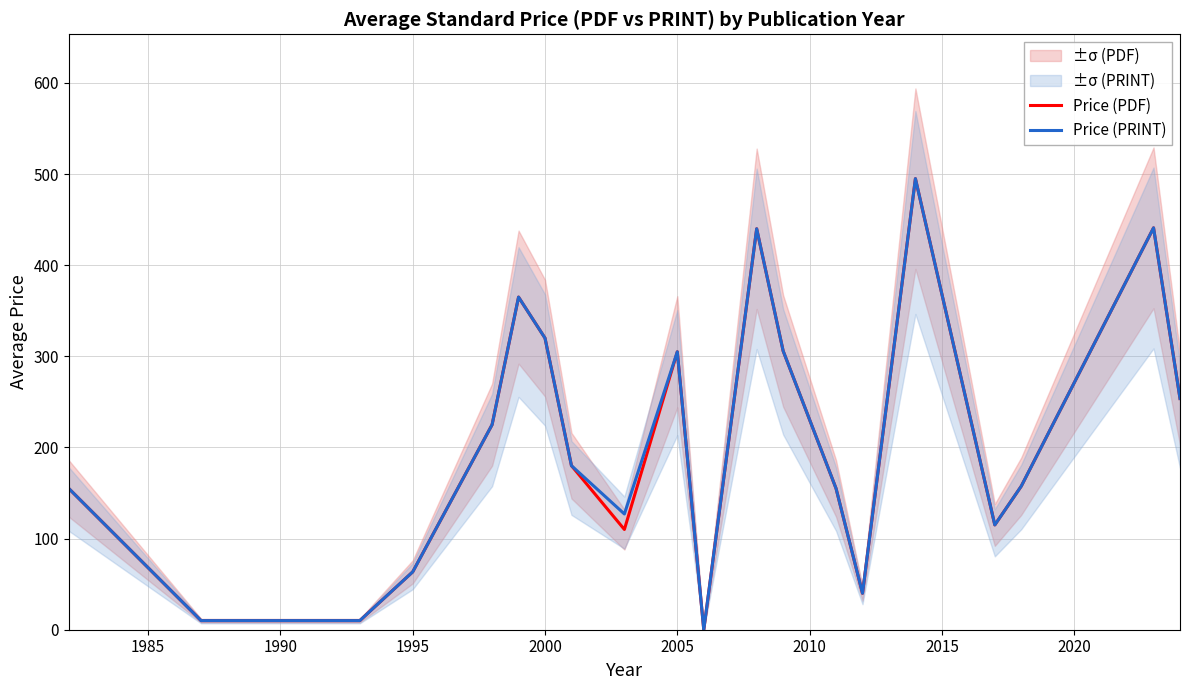

What is the difference between the second highest and second lowest values in the Price (PRINT) series?

431.0